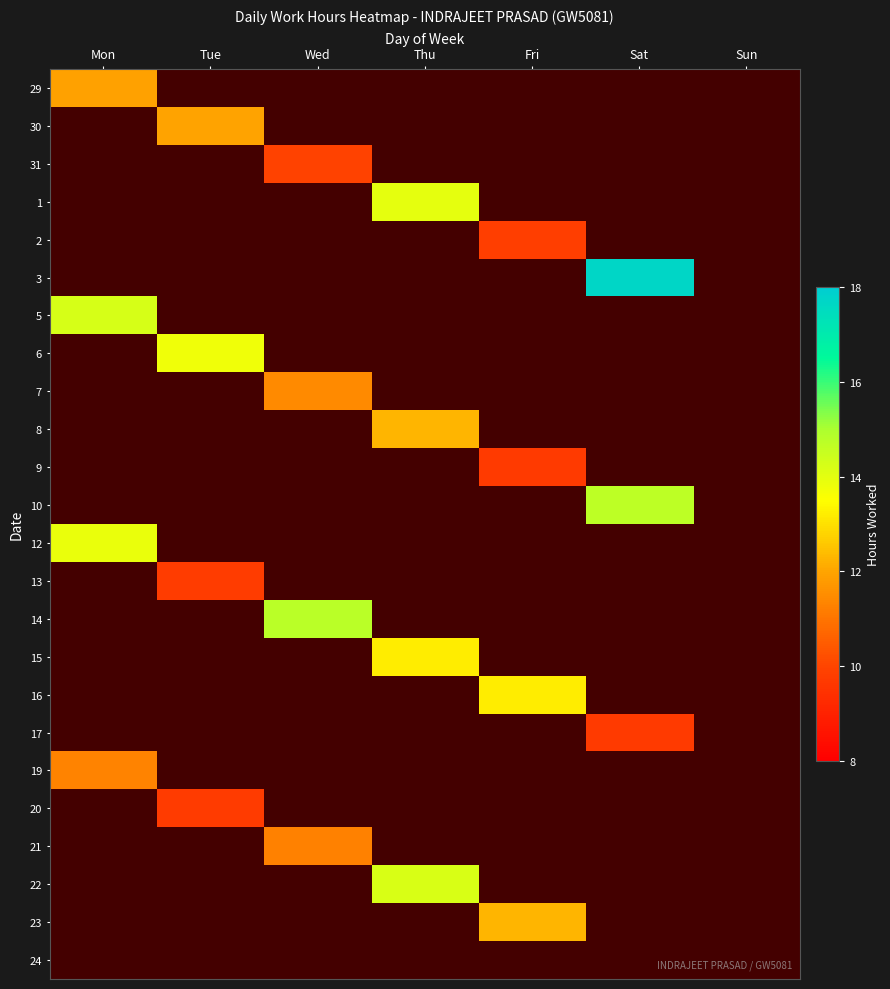

What is the smallest value displayed?

9.7